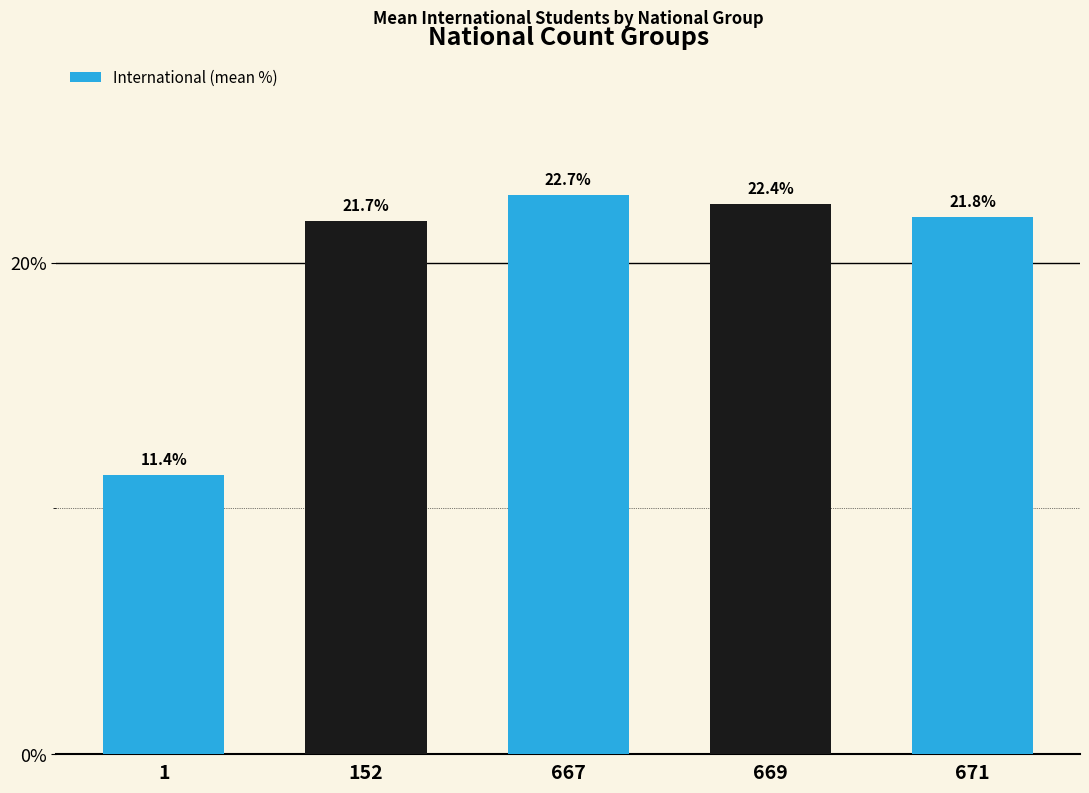

Reading right to left, what are all the values shown in this chart?

671=21.8	669=22.4	667=22.7	152=21.7	1=11.4